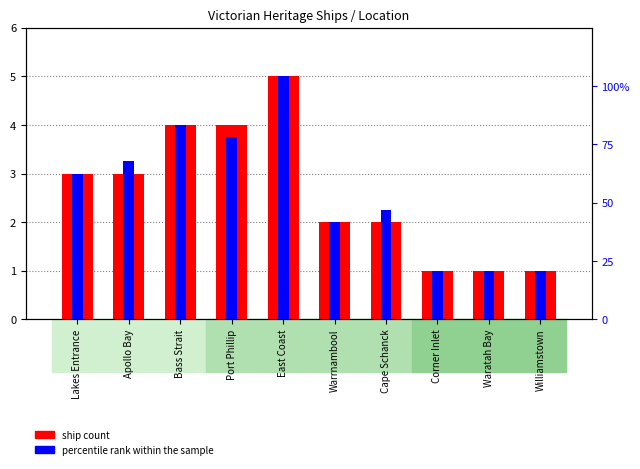

What is the total value across all series at Cape Schanck?

4.2